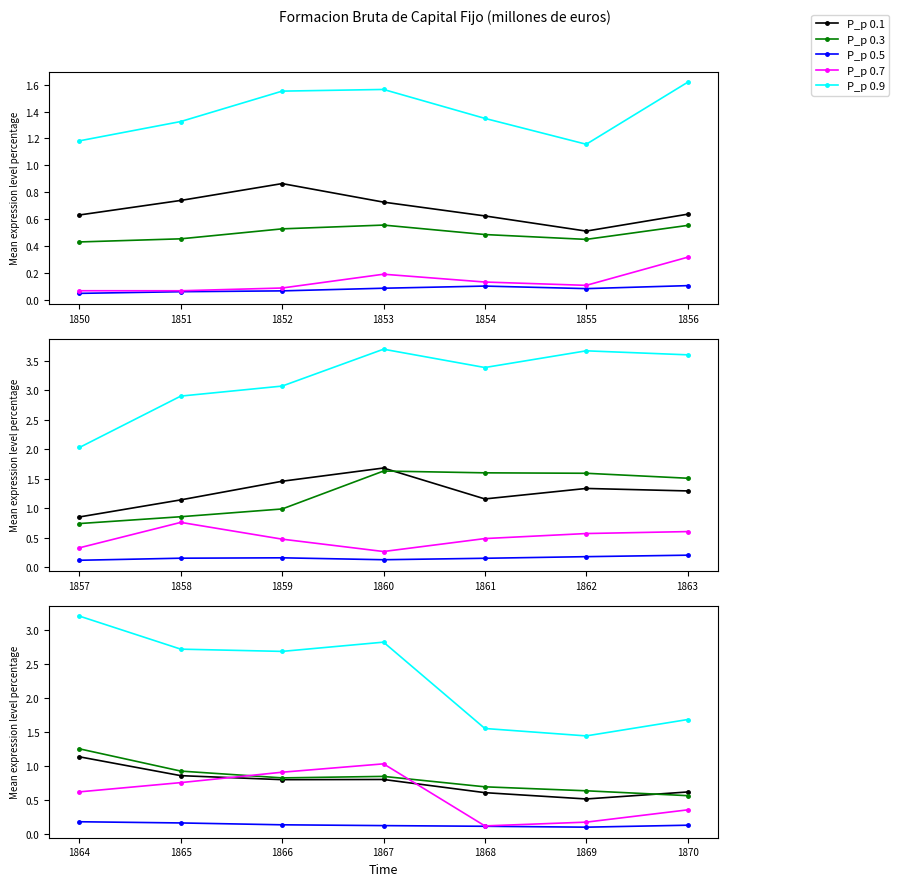

Where is the first local maximum for Otras construcciones?

1867